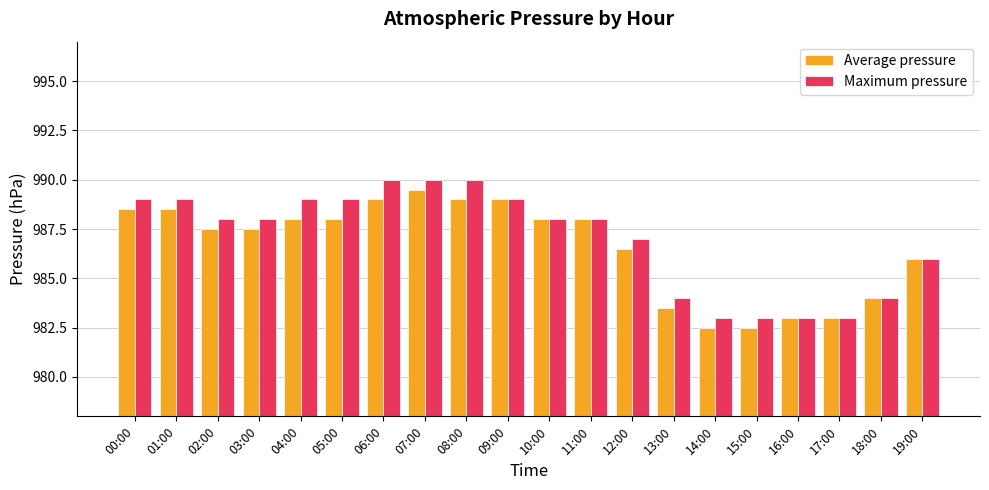

What is the minimum value for Maximum pressure?

983.0